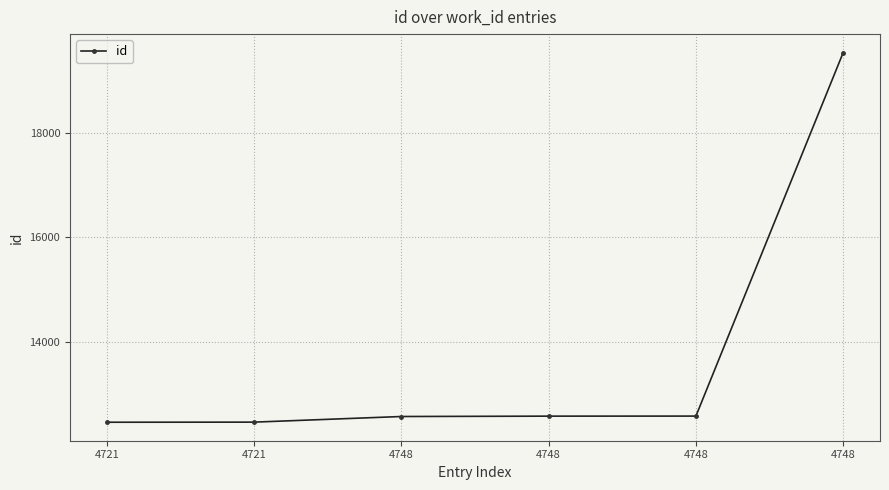

The value at 4748 is 22381. True or false?

False